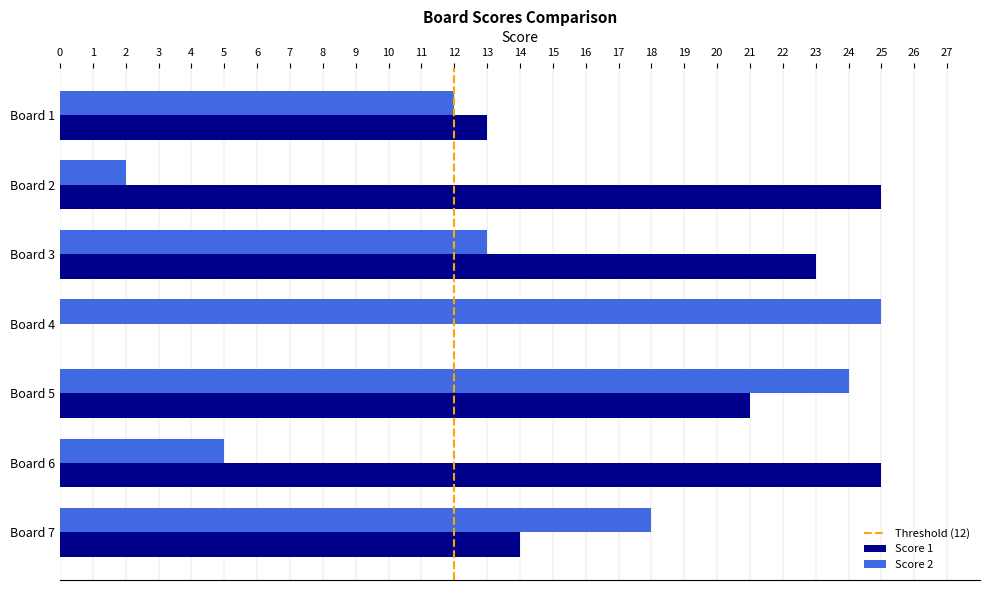

What is the highest value of the Score 1 series?

25